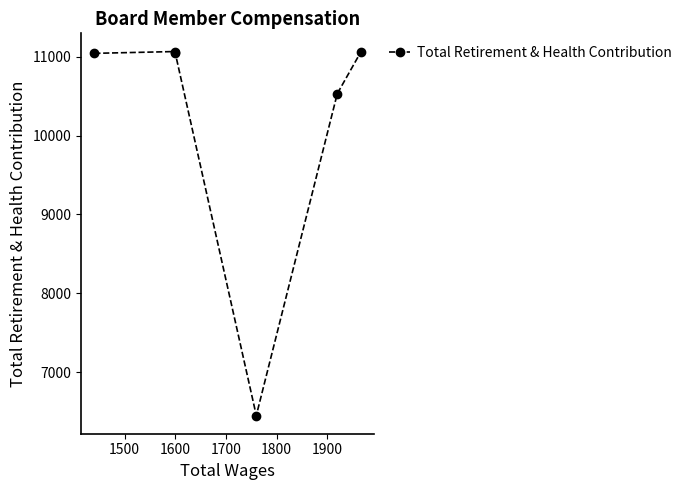

What is the greatest value displayed?

11064